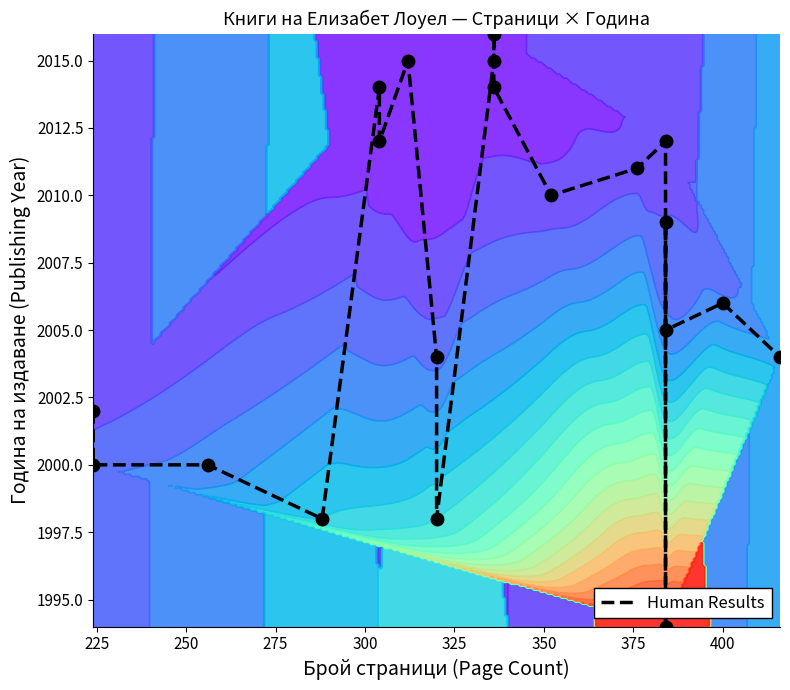

Reading left to right, extract all data points from this chart.

2002	2000	2000	1998	2014	2012	2015	2004	1998	2015	2016	2014	2010	2011	2012	1994	2009	2005	2006	2004